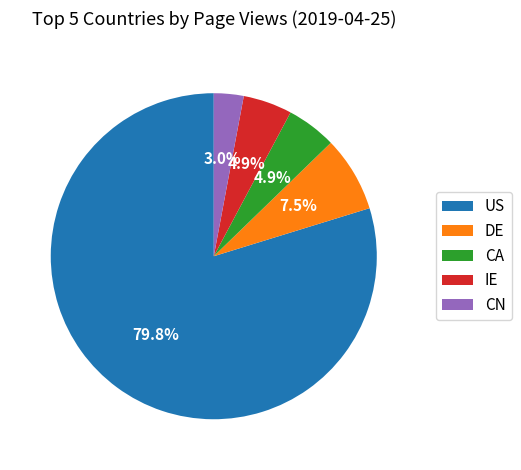

To the nearest percent, what is the difference between the largest and smallest slice percentages?

77%